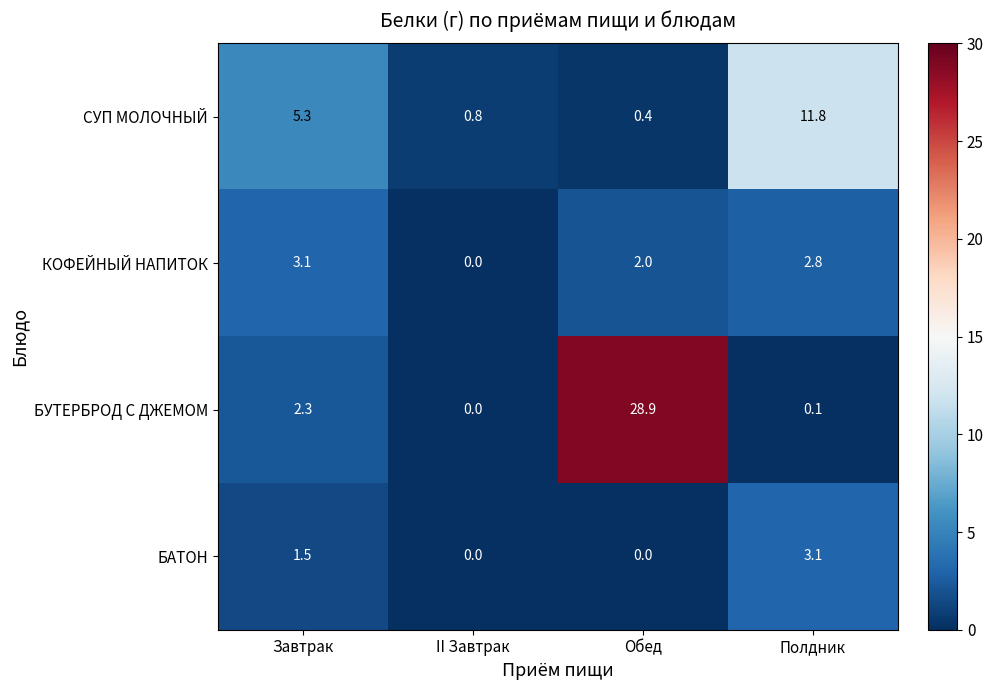

What is the spread (max minus min) of values at II Завтрак?

0.8